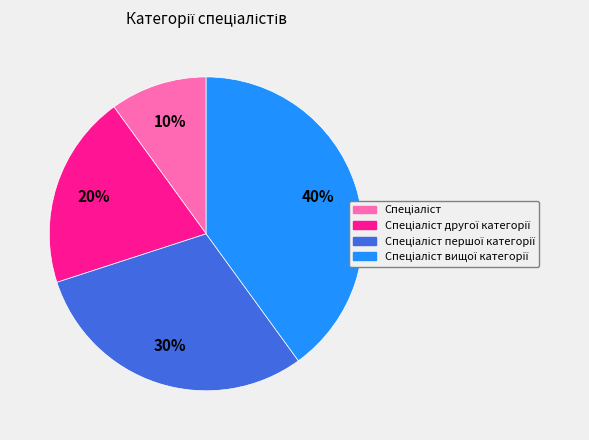

Does any single category account for the majority?

No